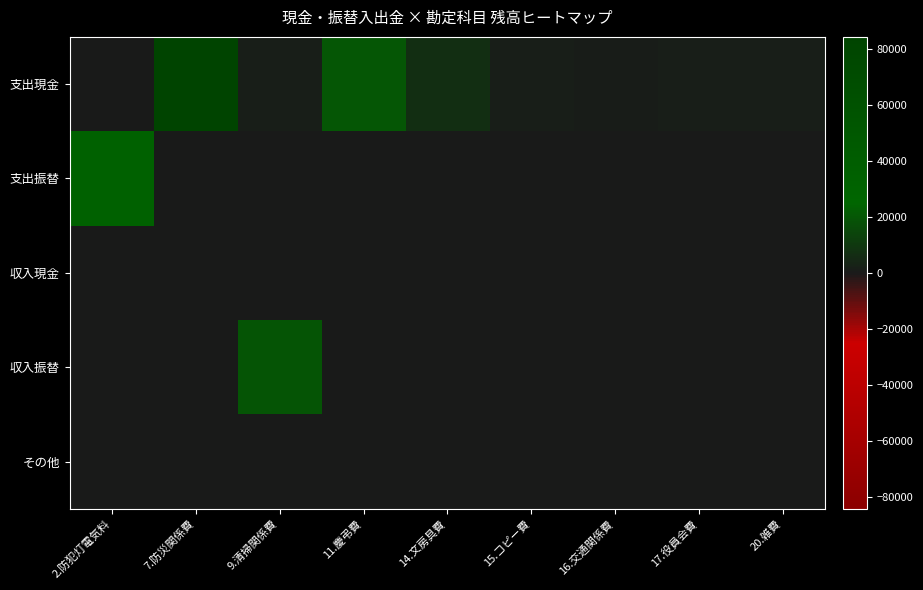

Which series has the largest range (max minus min)?

支出現金